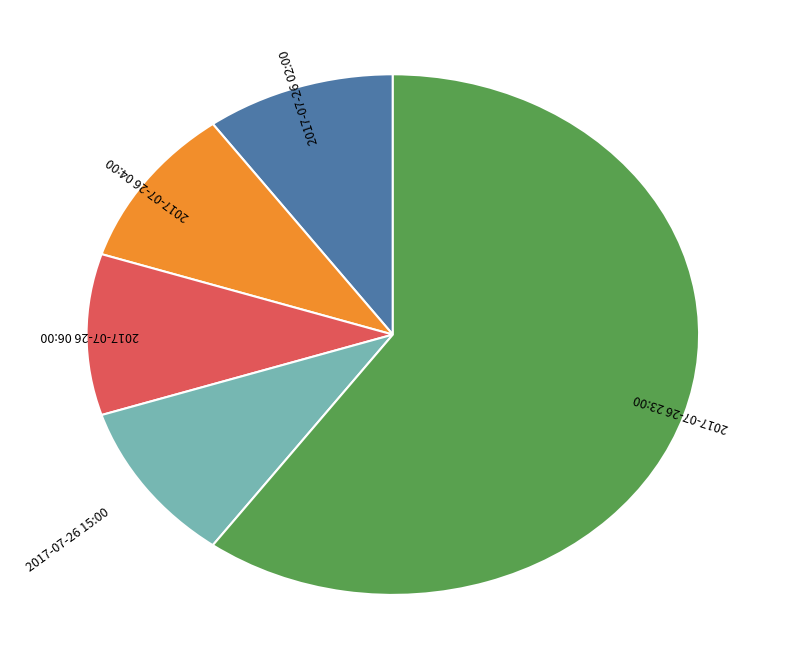

Is there any slice that represents more than half of the pie?

Yes